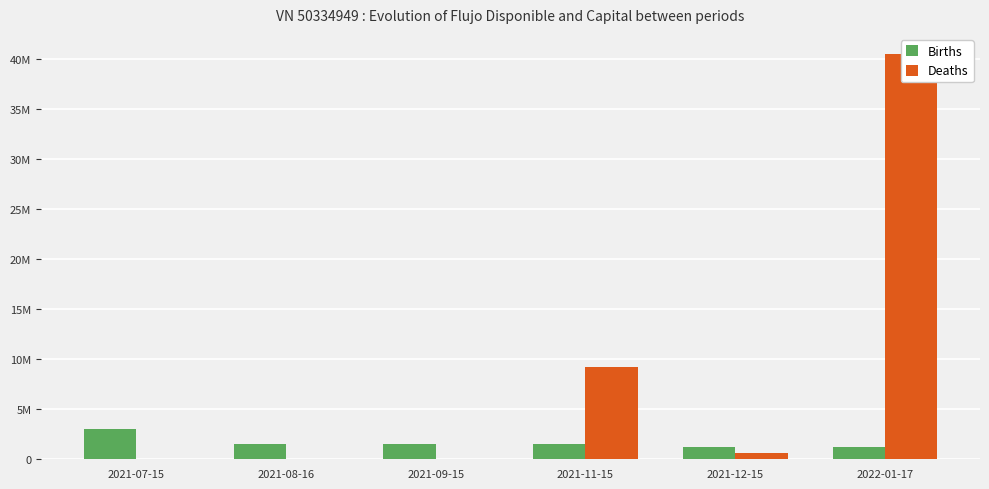

How many bars are there in each group?

2